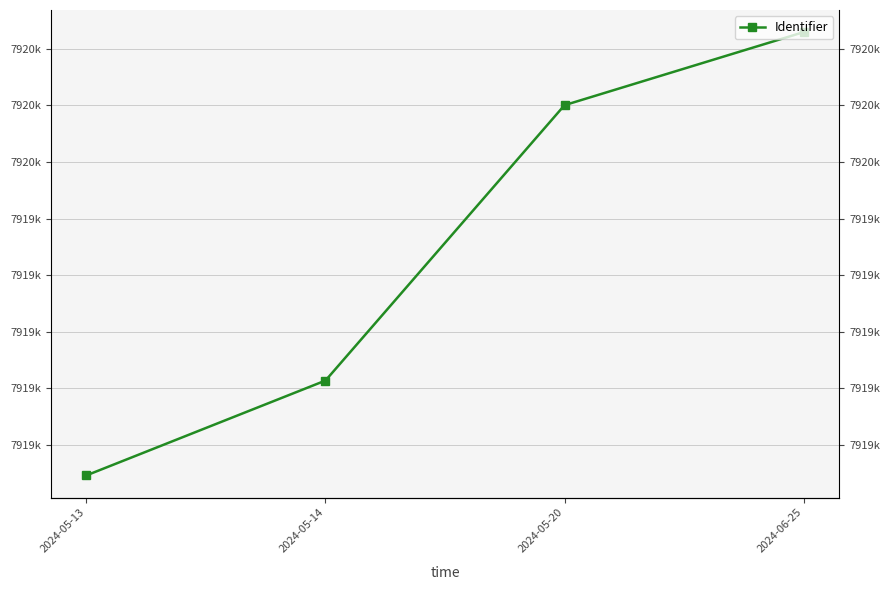

What is the minimum value shown in the chart?

7918893